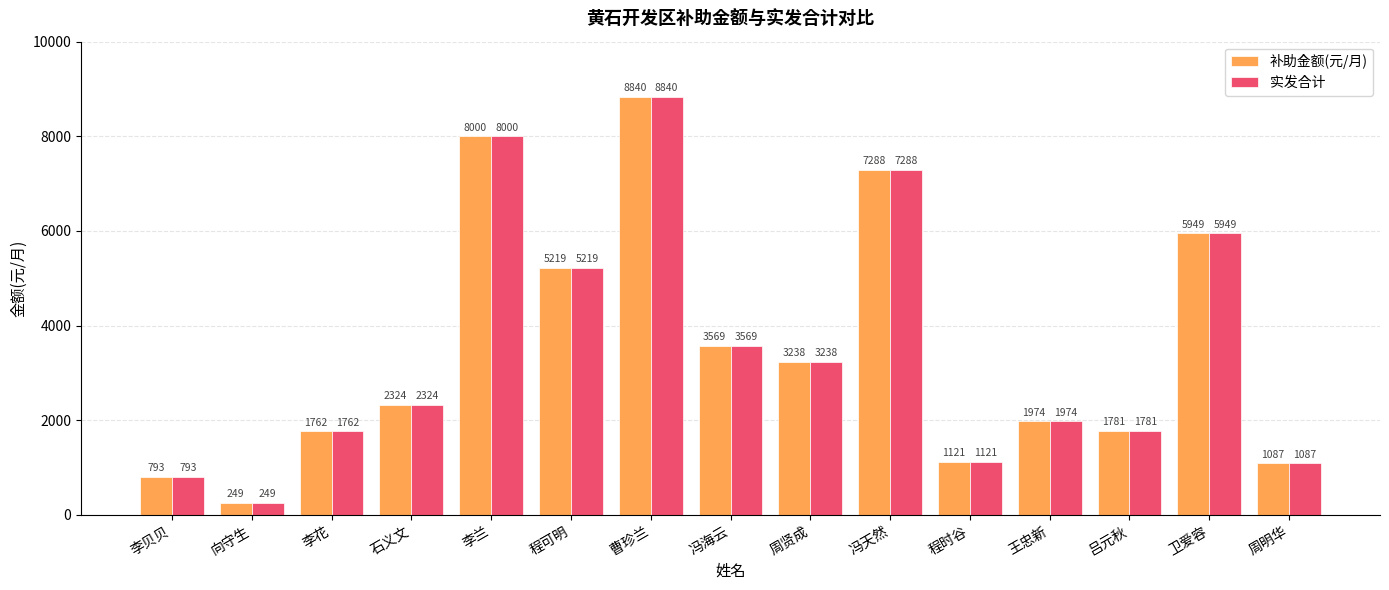

Reading left to right, extract all data points from this chart.

补助金额(元/月): 793	249	1762	2324	8000	5219	8840	3569	3238	7288	1121	1974	1781	5949	1087
实发合计: 793	249	1762	2324	8000	5219	8840	3569	3238	7288	1121	1974	1781	5949	1087